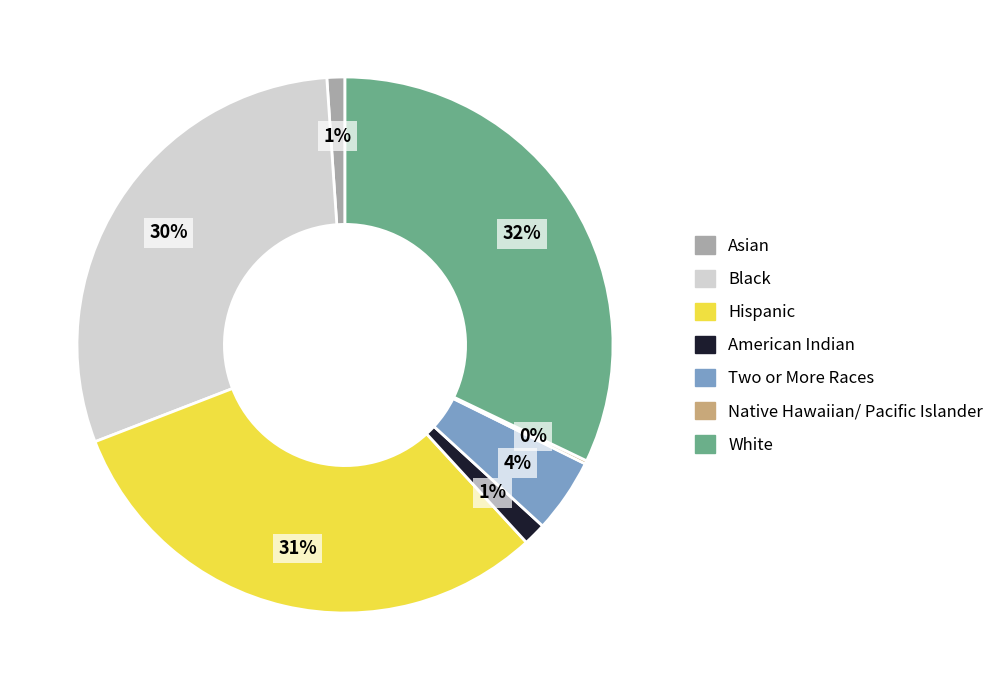

Is the sum of Asian and Two or More Races greater than half?

No